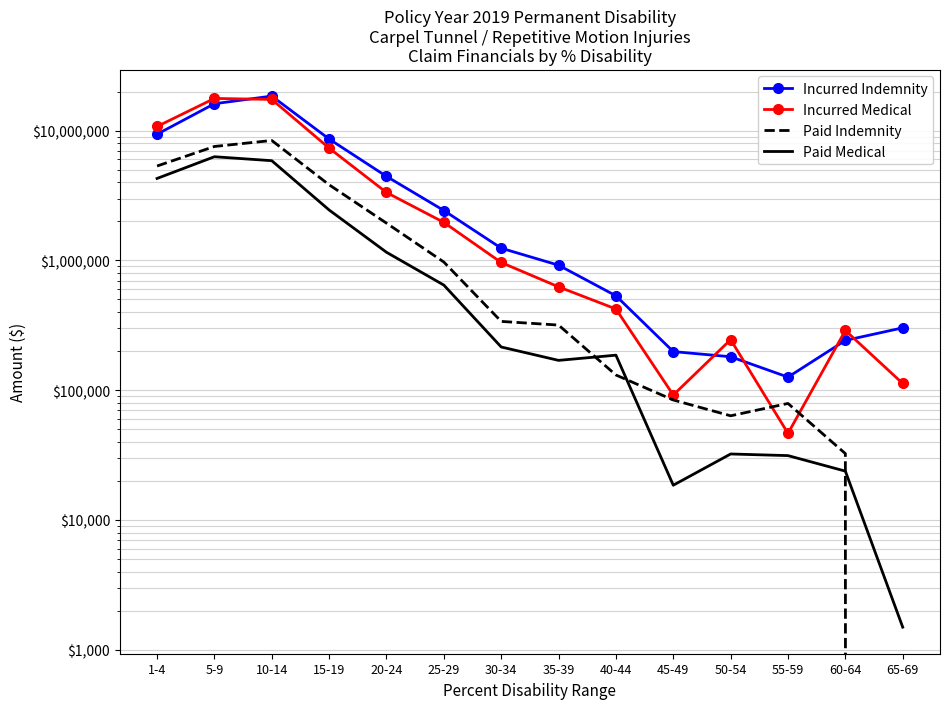

Is this an area chart (filled region under the line)?

No